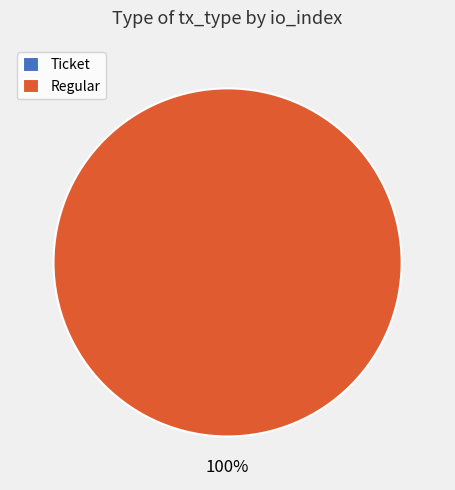

Combined, do Ticket and Regular account for over 50%?

Yes